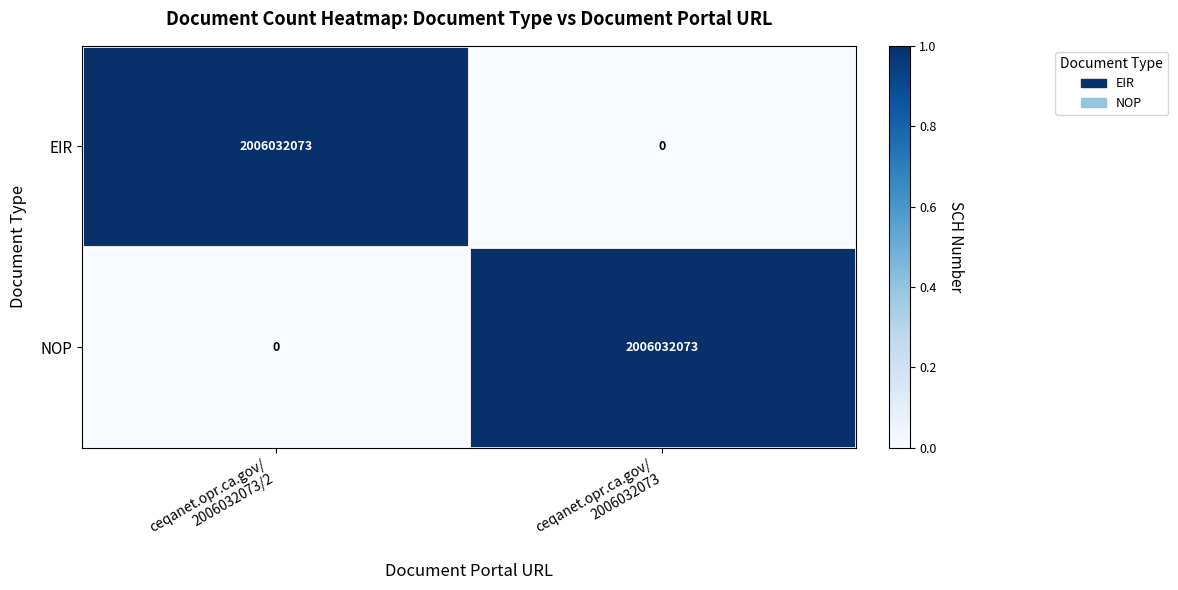

What is the maximum value for NOP?

2006032073